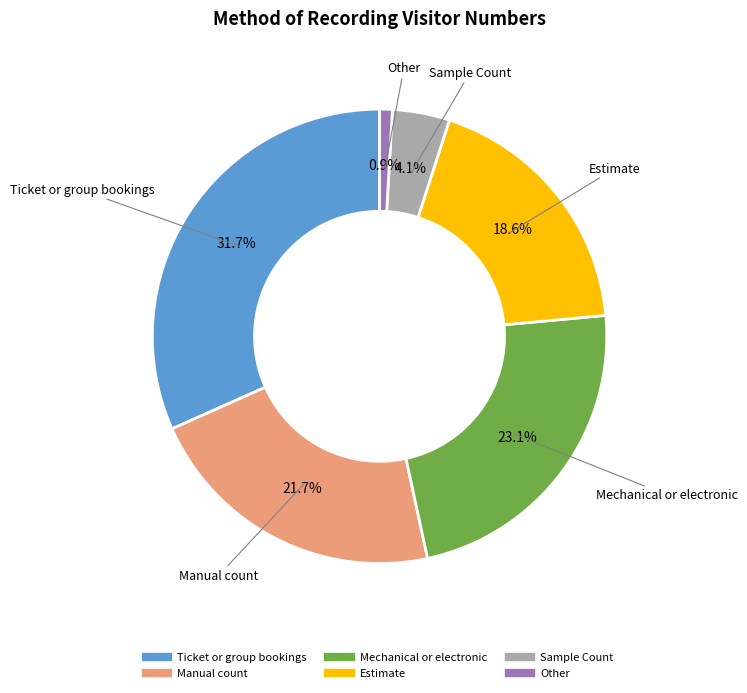

Is there a majority slice in this chart?

No